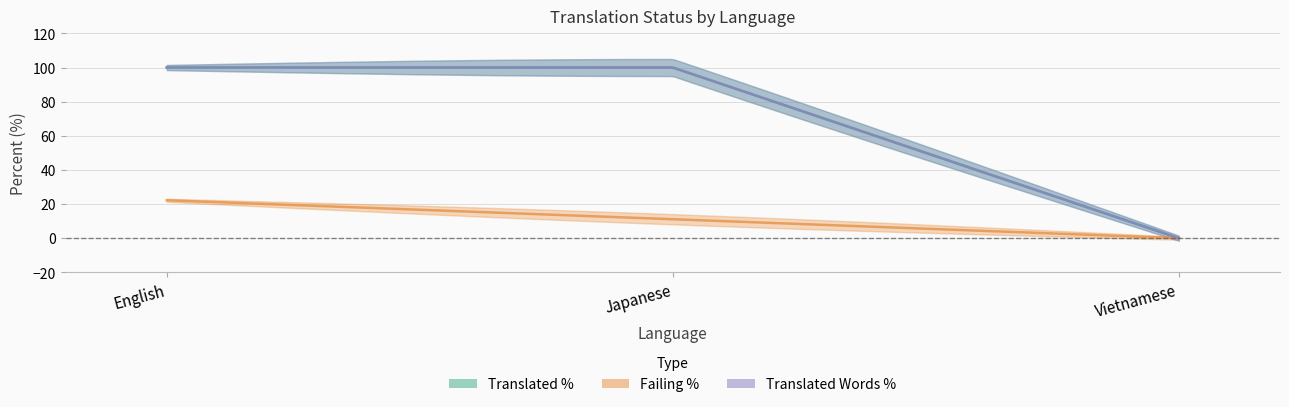

Which category has the highest value across all series?

English